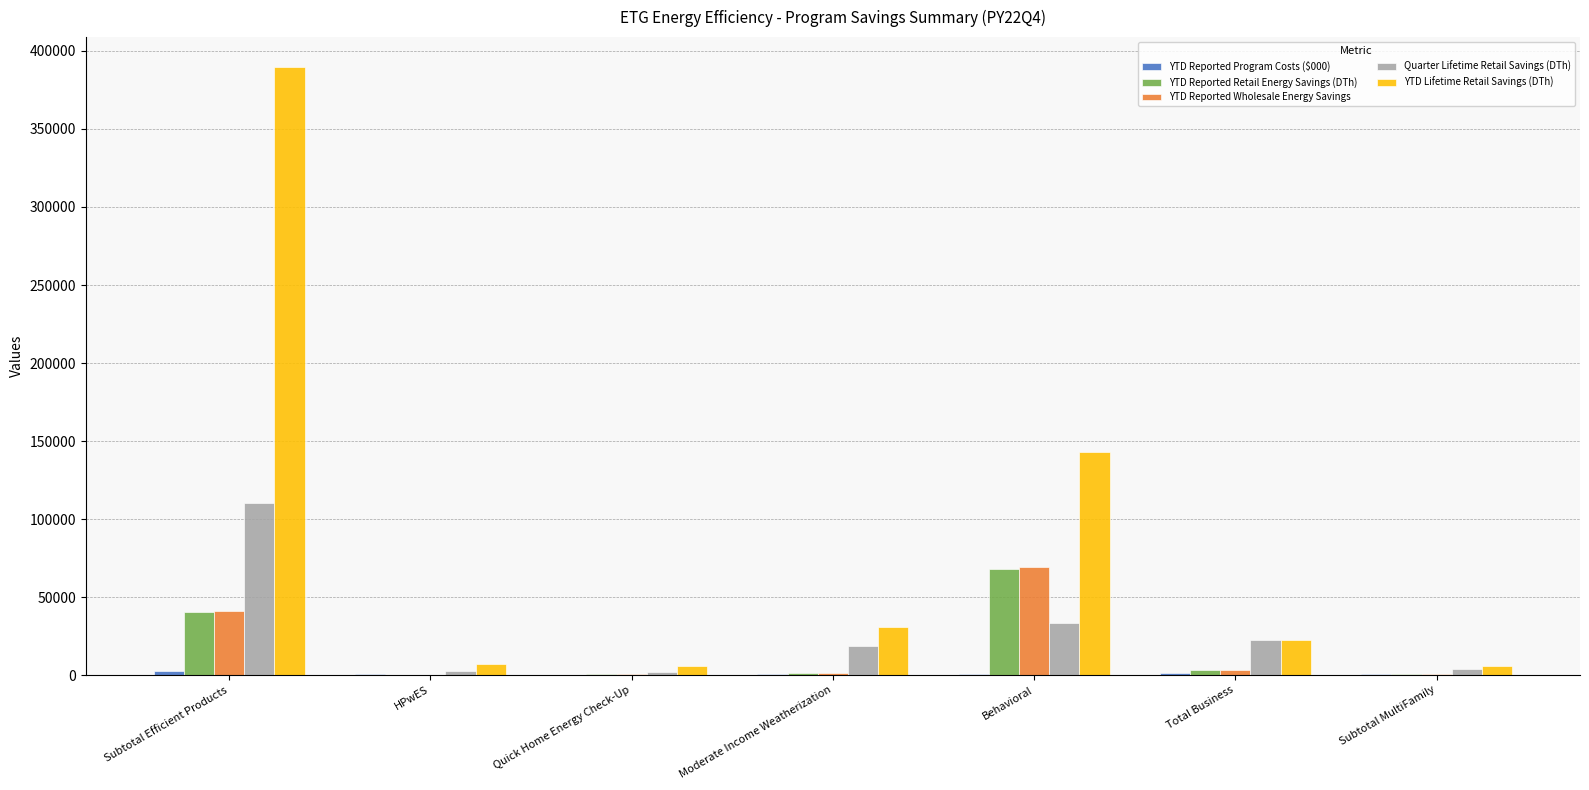

At which category does the chart reach its peak across all series?

Subtotal Efficient Products